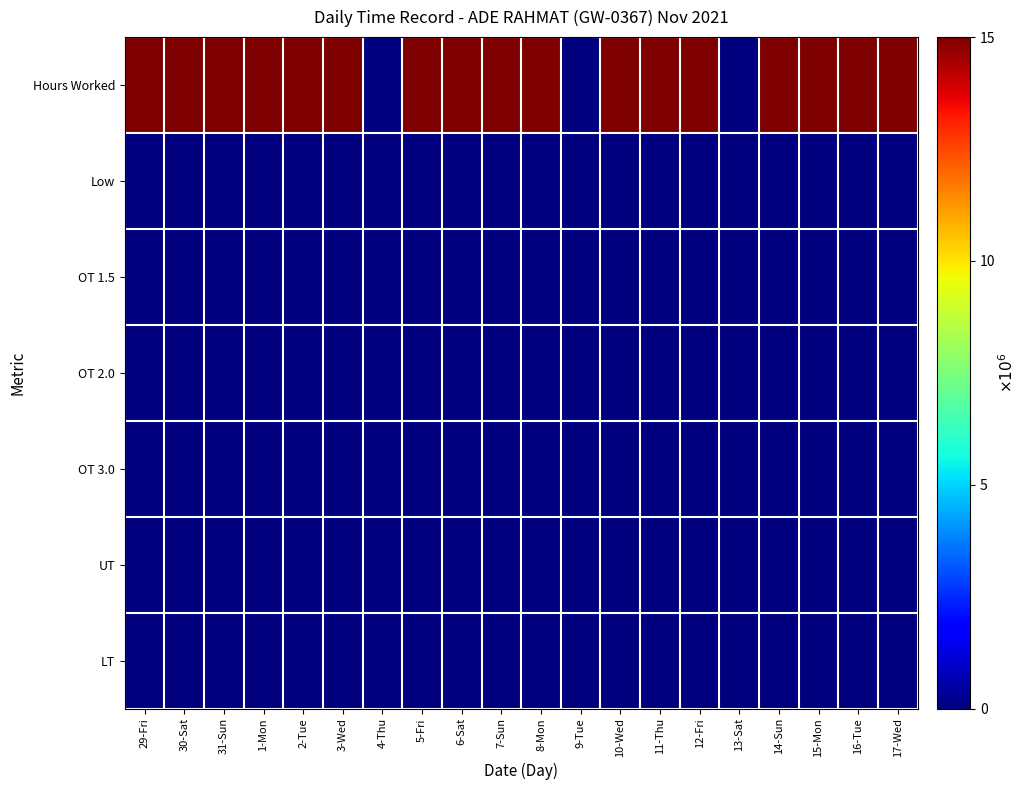

Which label corresponds to the smallest value in the chart?

4-Thu